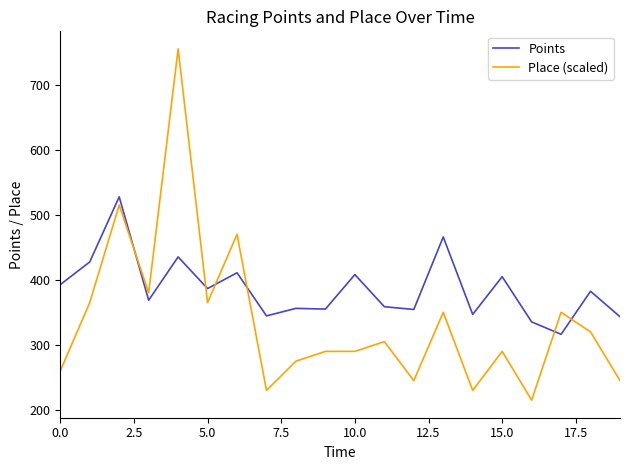

True or false: Points has more than 0 interior local peaks.

True